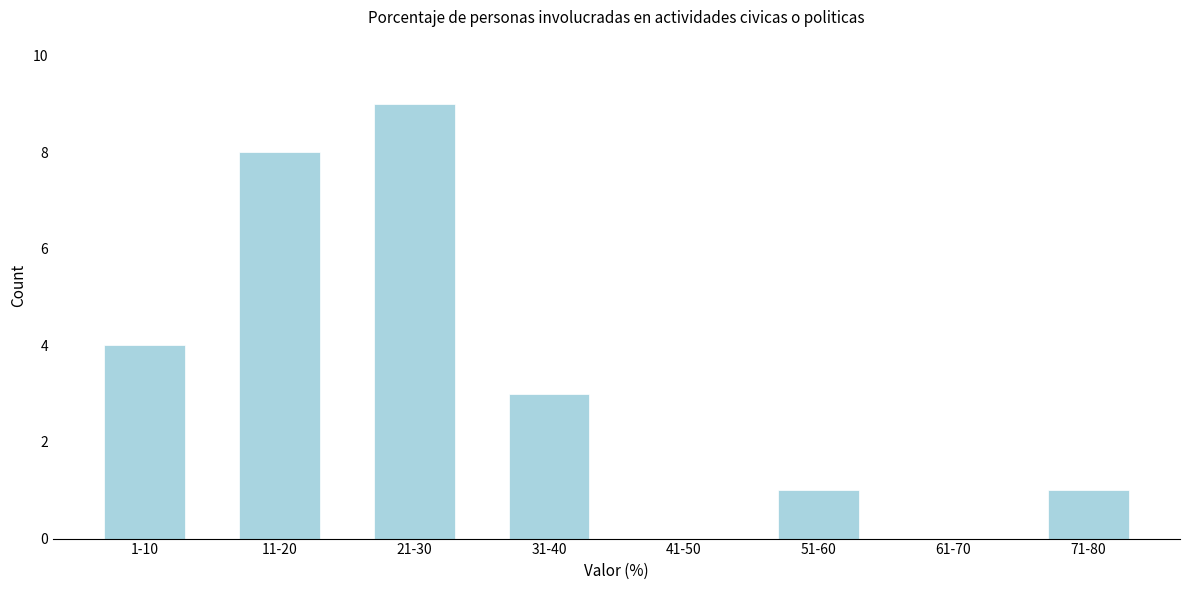

What is the sum of all values?

26